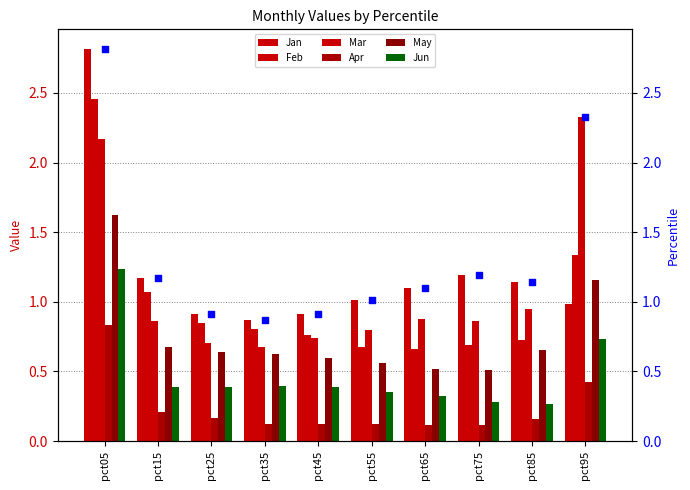

Which series reaches the maximum Y coordinate?

Jan